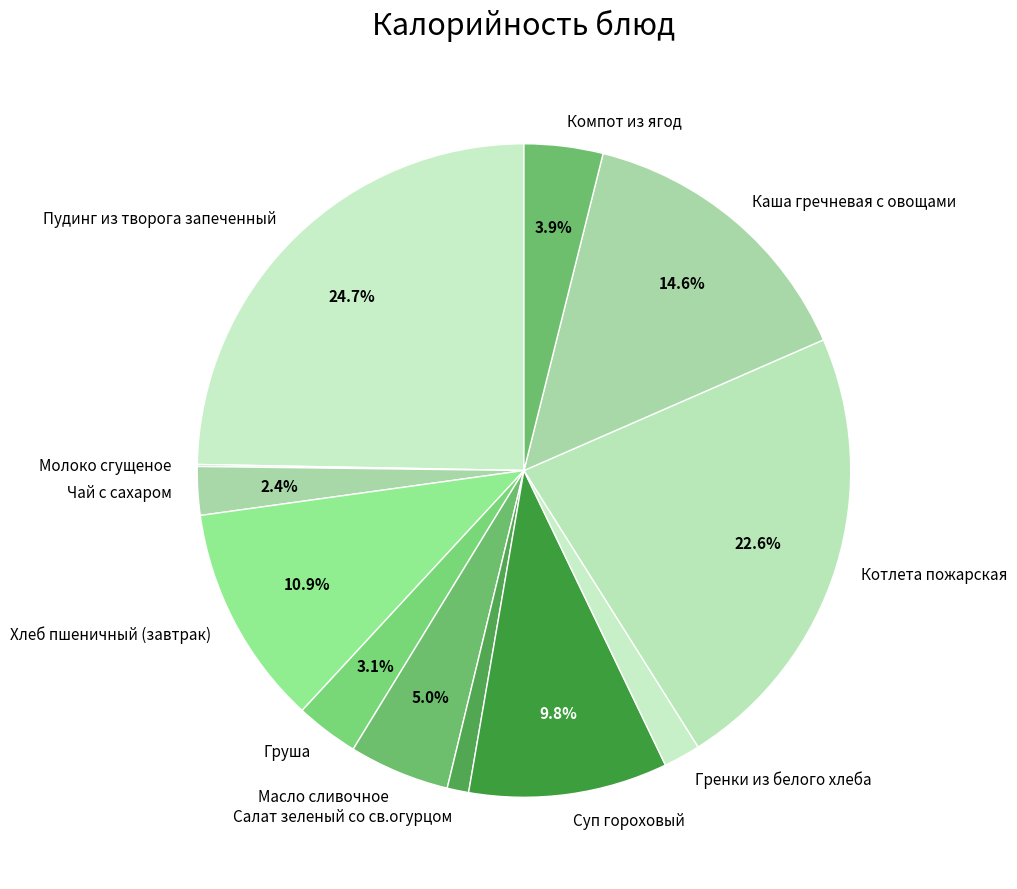

Is Суп гороховый the majority of the pie?

No